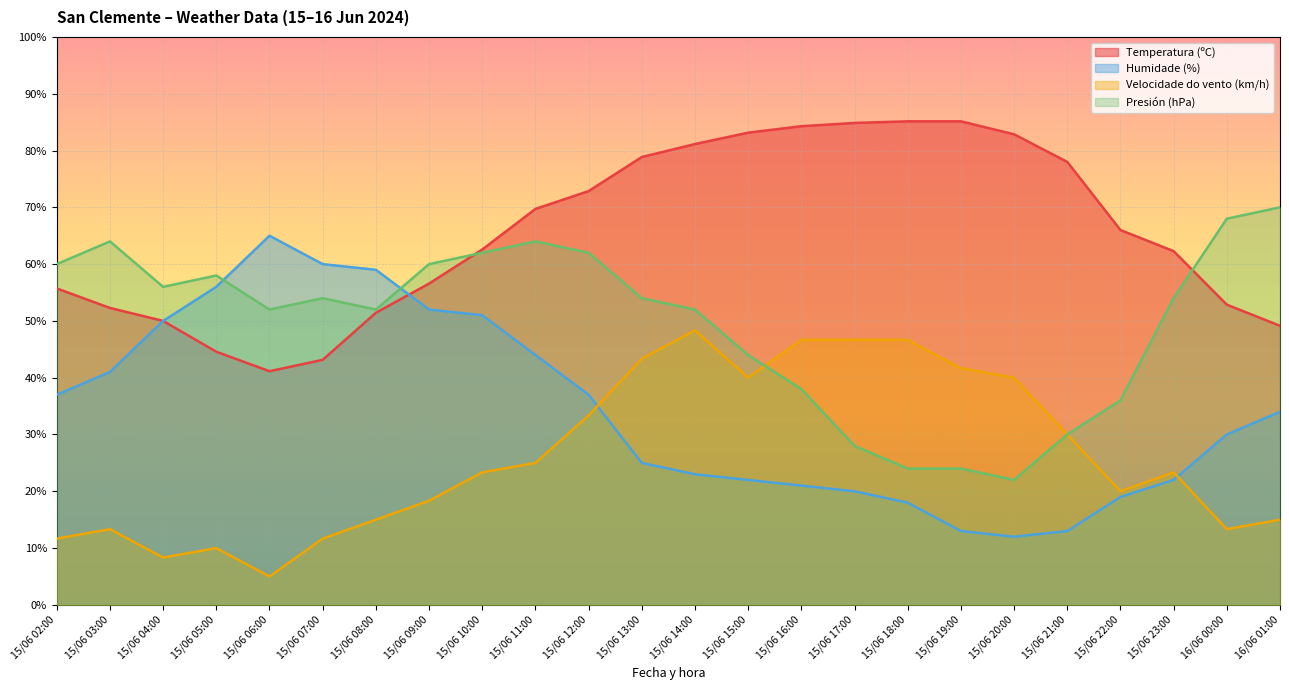

At how many categories does at least one series exceed 10?

24